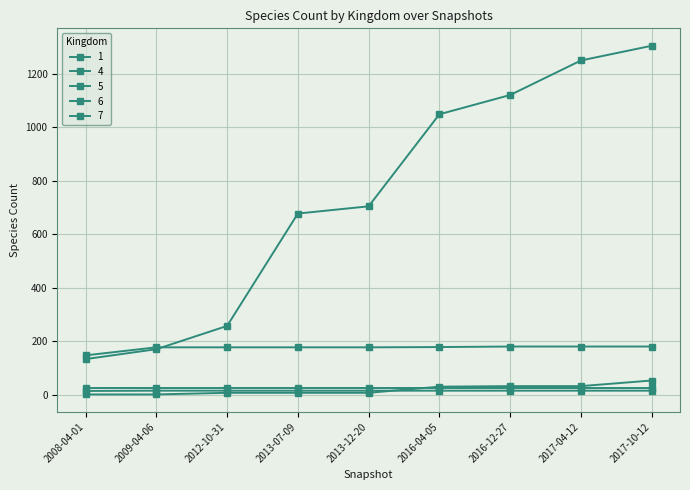

Does the chart display data point markers on the line(s)?

Yes